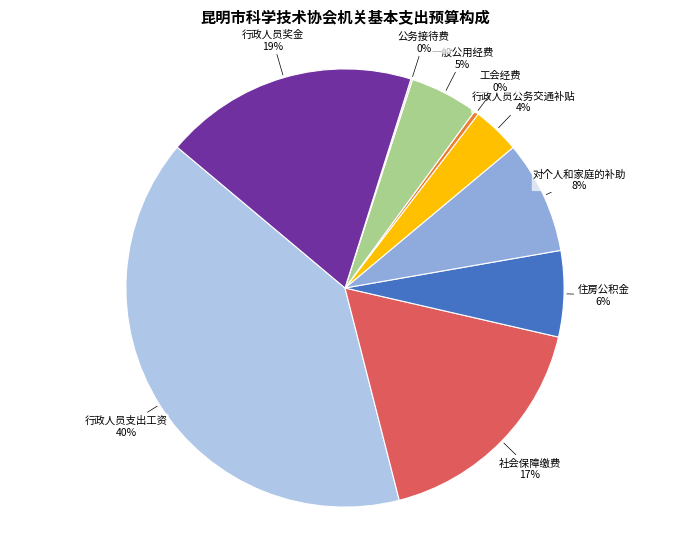

To the nearest percent, what is the difference between the largest and smallest slice percentages?

40%